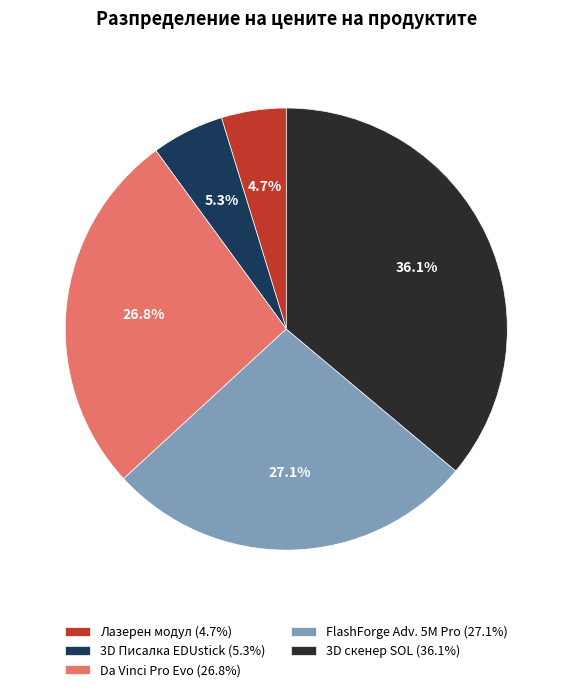

Does FlashForge Adv. 5M Pro (27.1%) account for over 50% of the chart?

No